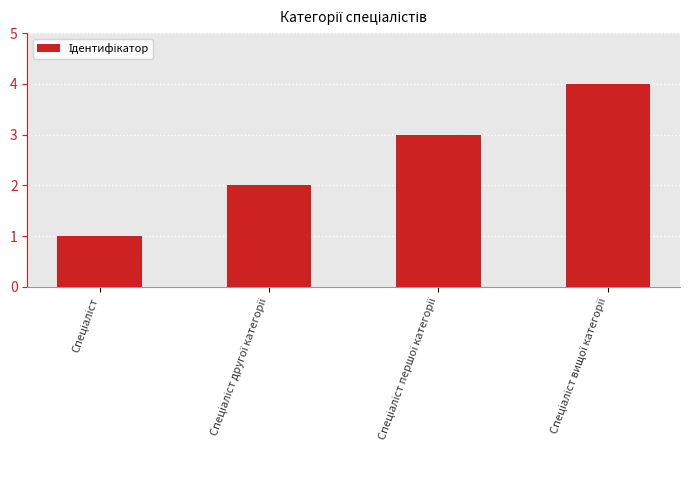

What is the maximum value shown in the chart?

4